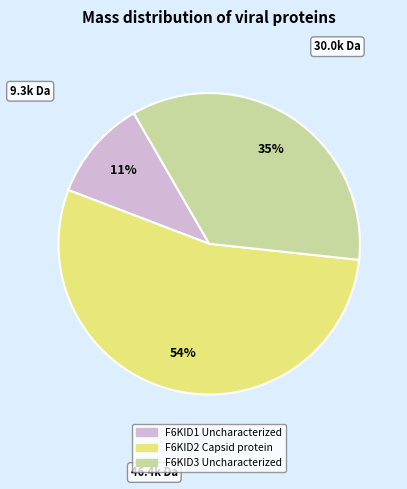

Which slice is the largest?

F6KID2 Capsid protein